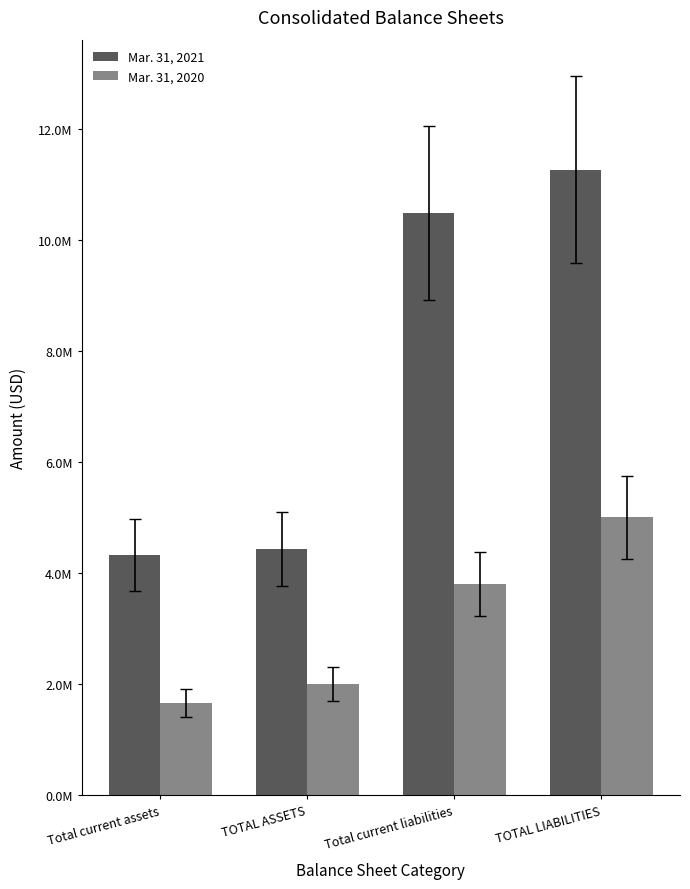

What are all the series names shown in the legend?

Mar. 31, 2021, Mar. 31, 2020